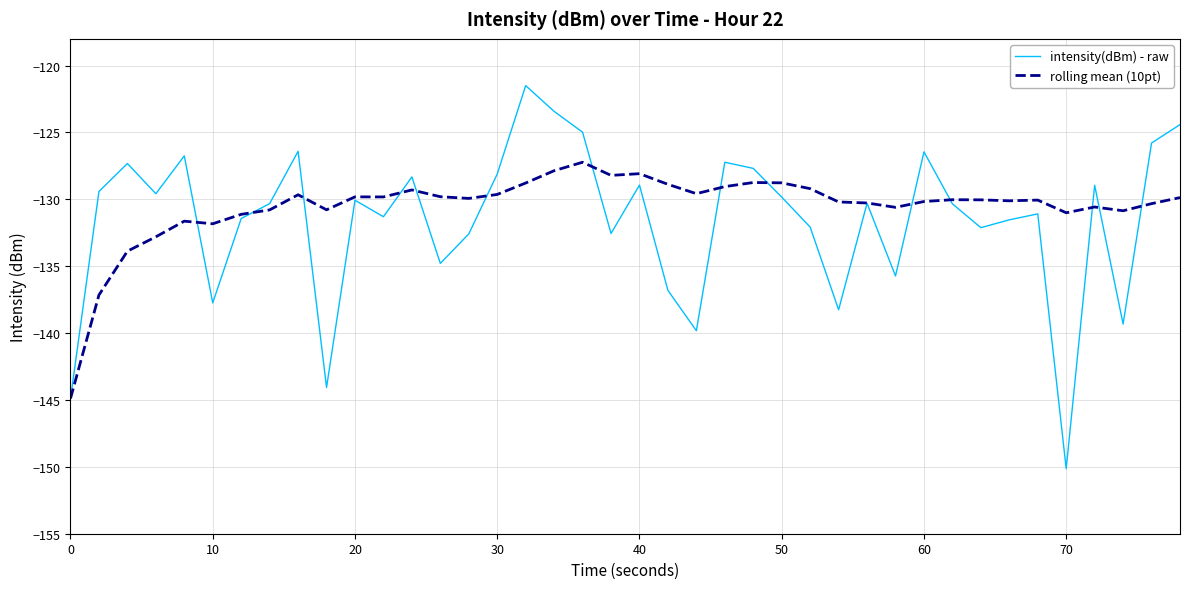

What is the maximum value for rolling mean (10pt)?

-127.2